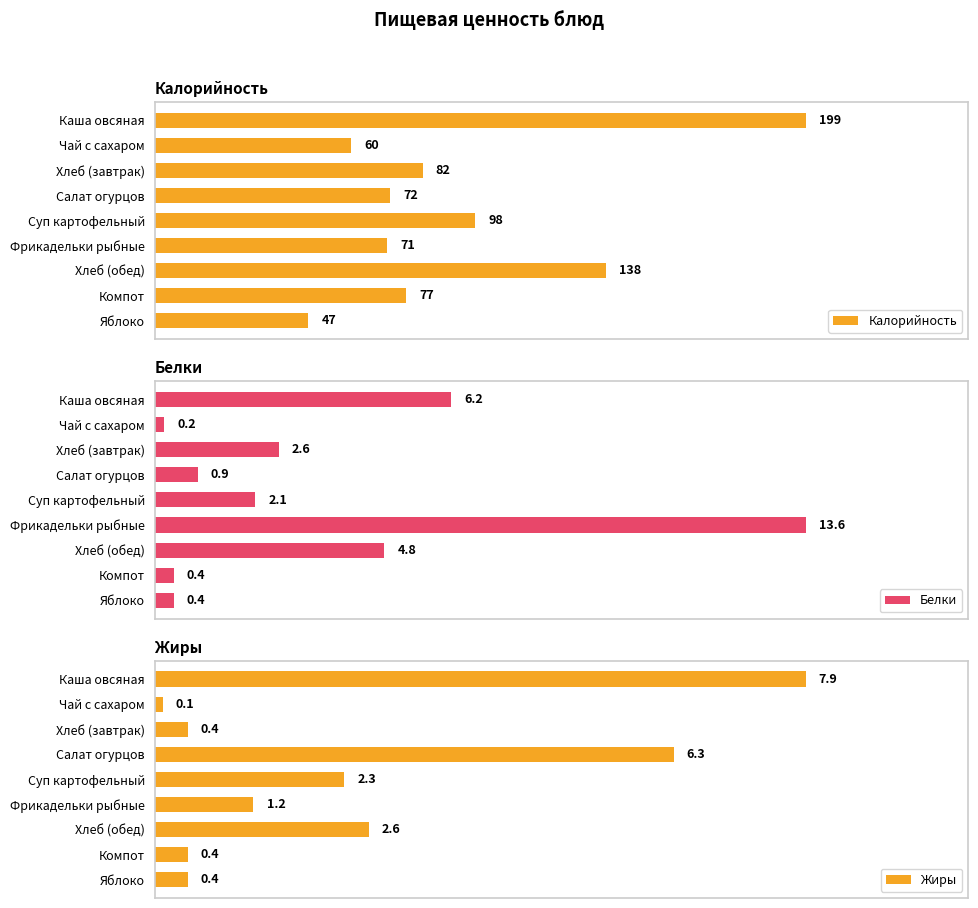

At which label does Жиры reach its minimum?

Чай с сахаром